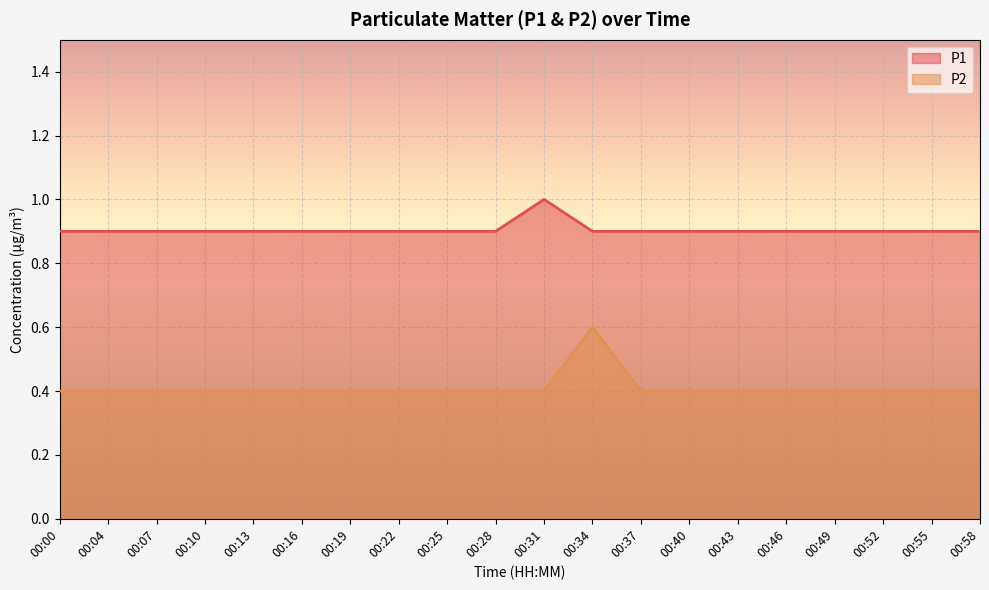

True or false: P1 has more than 0 interior local peaks.

True